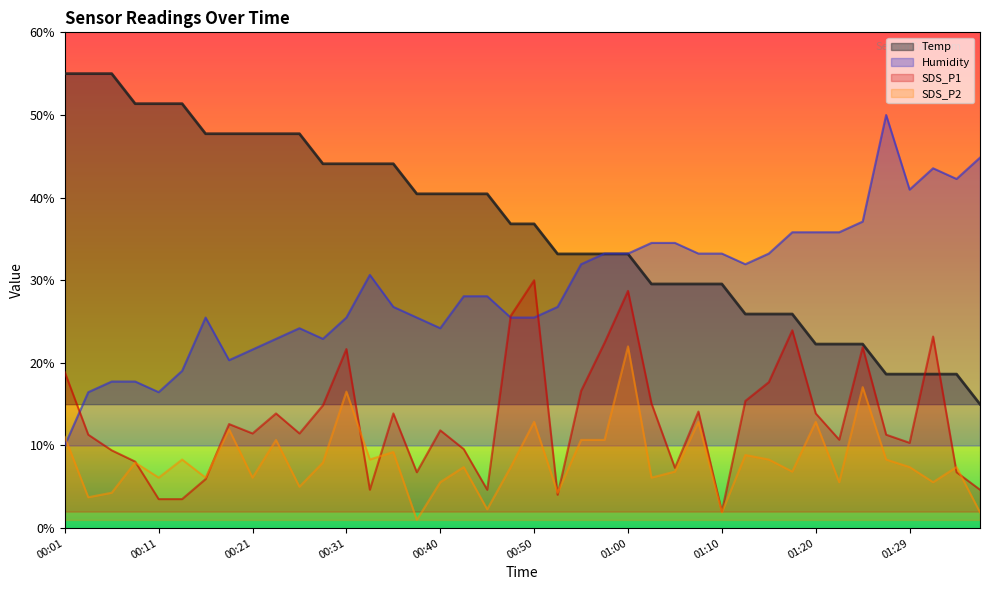

What are all the series names shown in the legend?

Temp, Humidity, SDS_P1, SDS_P2